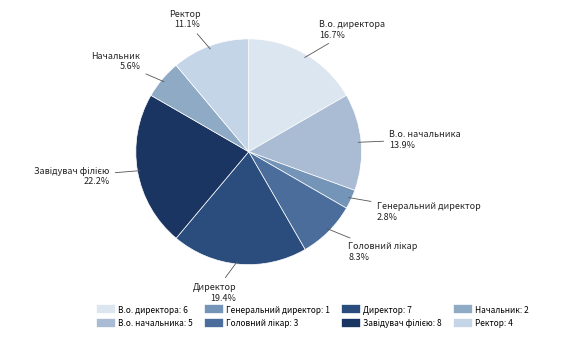

Approximately how many times larger is the value at Ректор compared to В.о. начальника?

0.8